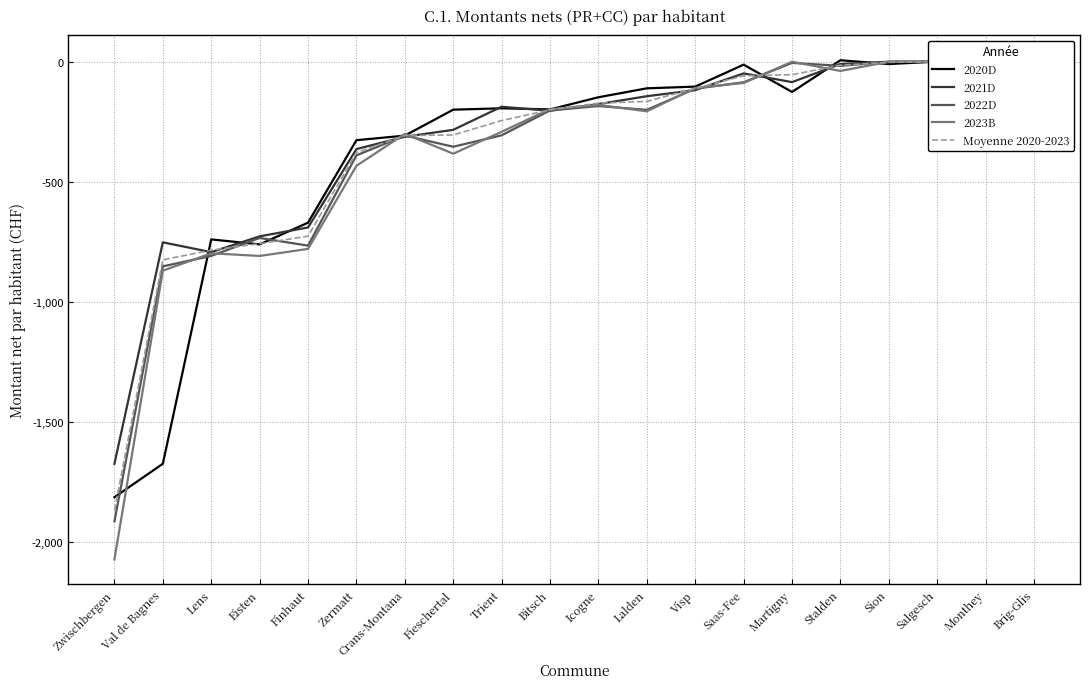

How many interior local valleys does the 2023B series have?

4